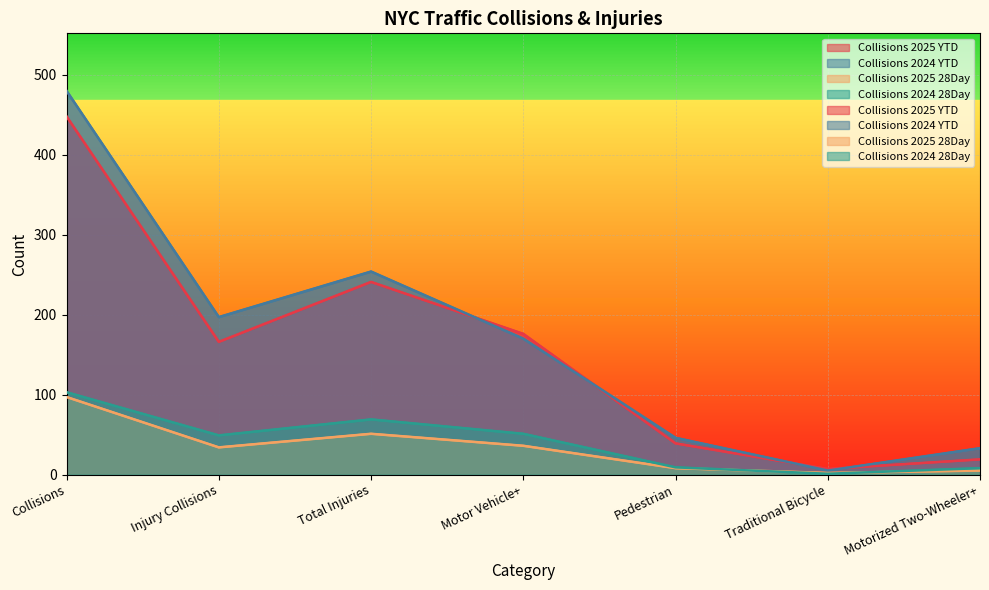

In Collisions 2024 28Day, how many points are higher than both neighbors (excluding endpoints)?

1